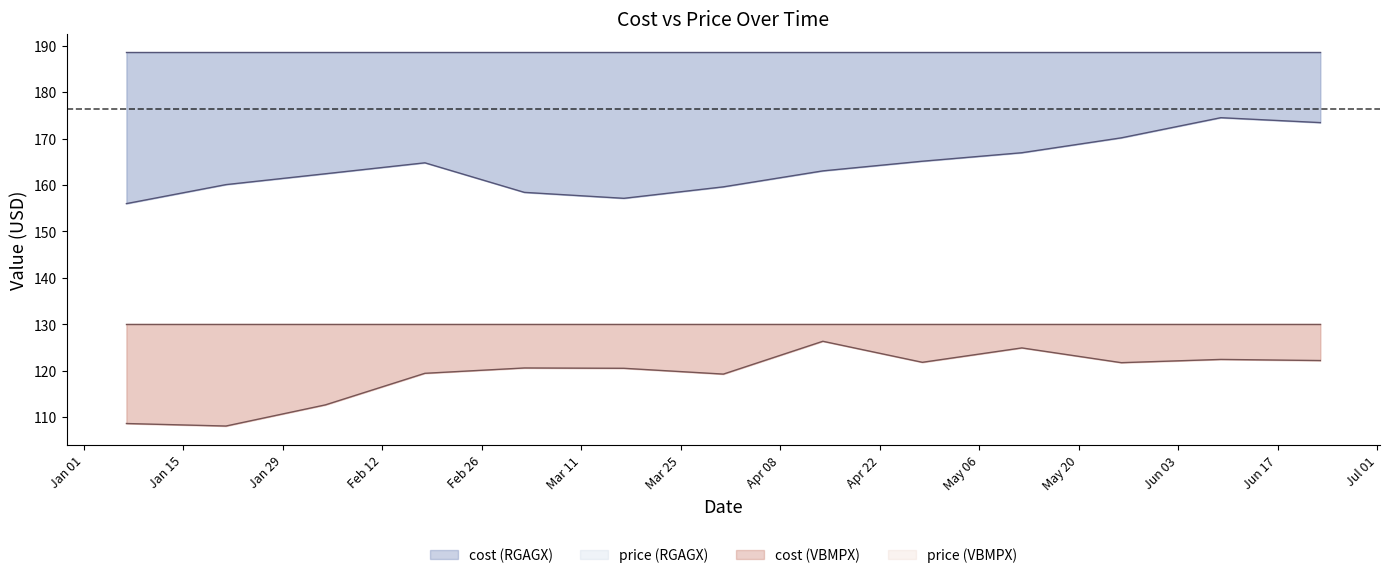

True or false: cost (VBMPX) and cost (RGAGX) cross at least once.

False